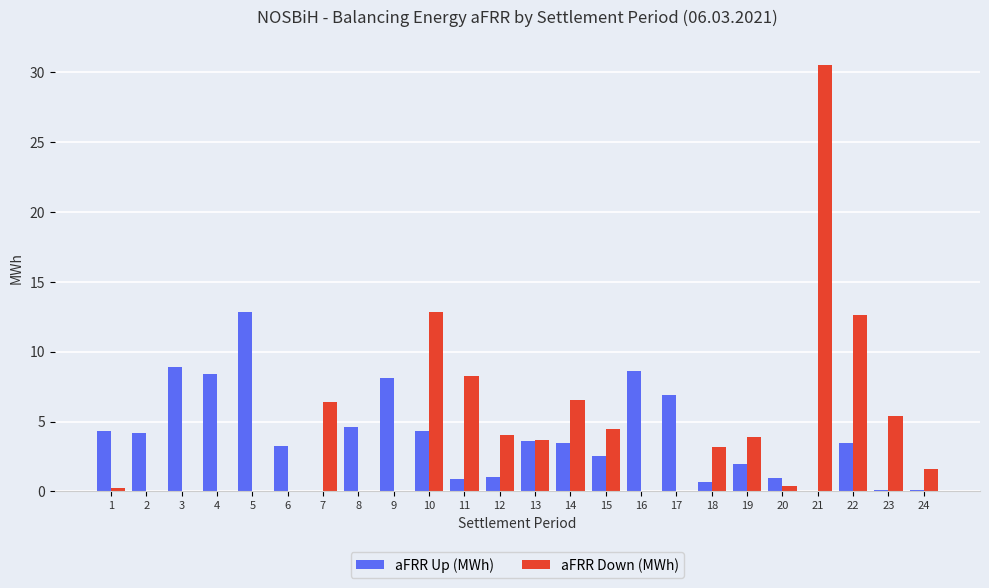

What is the difference between the aFRR Down (MWh) values at 4 and 24?

1.6